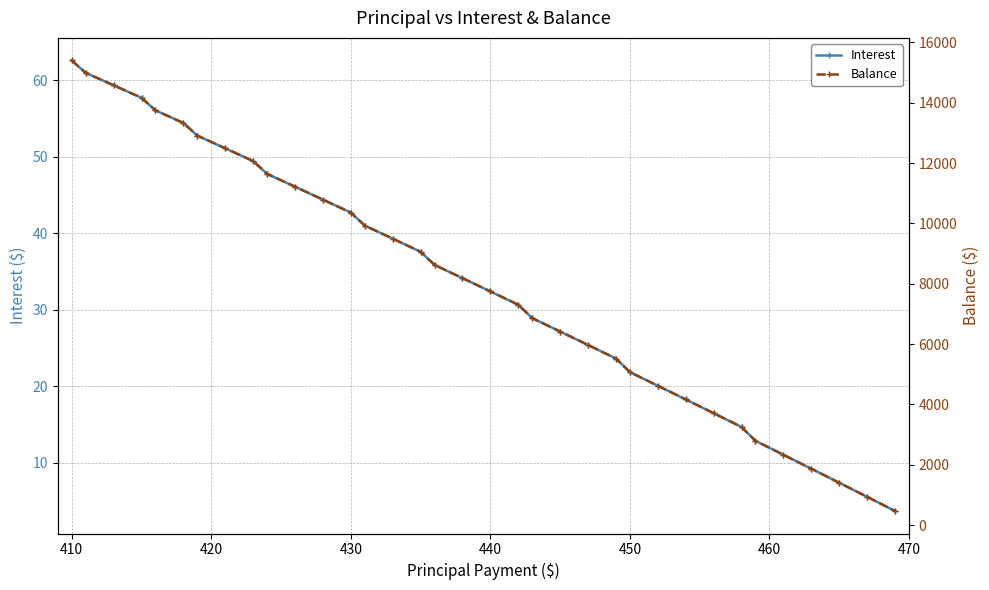

What is the minimum value for Interest?

3.7